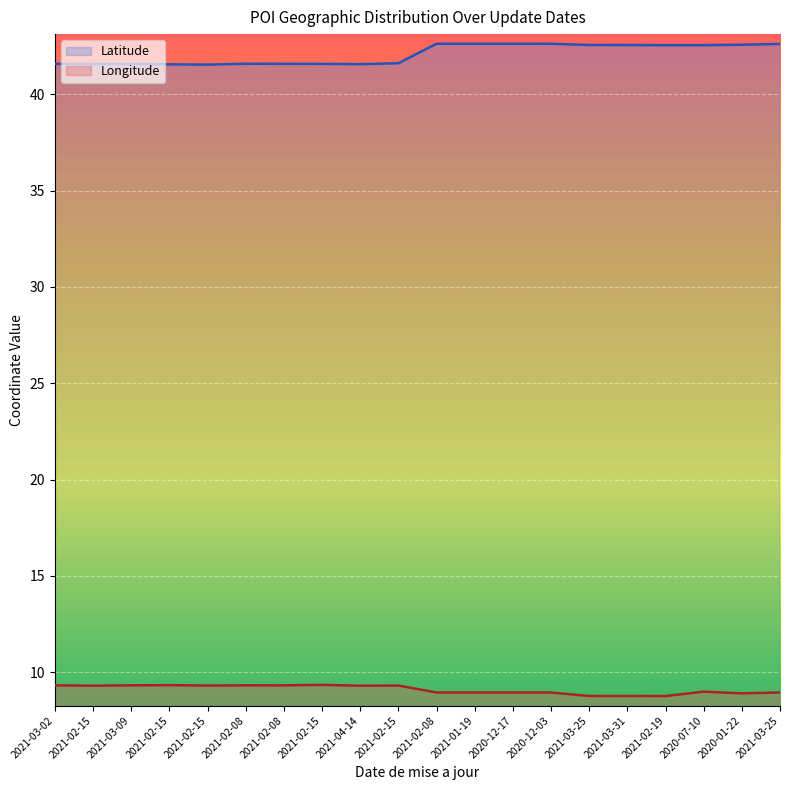

At which label does Longitude reach its minimum?

2021-02-19